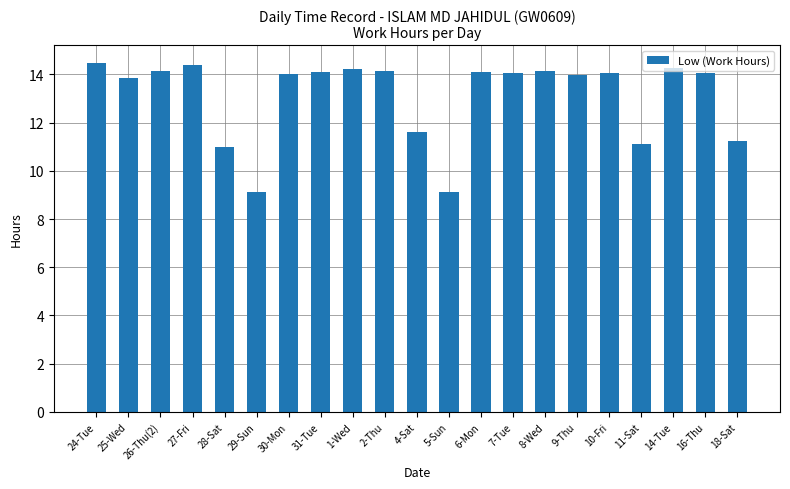

What is the change in value from 4-Sat to 18-Sat?

-0.4